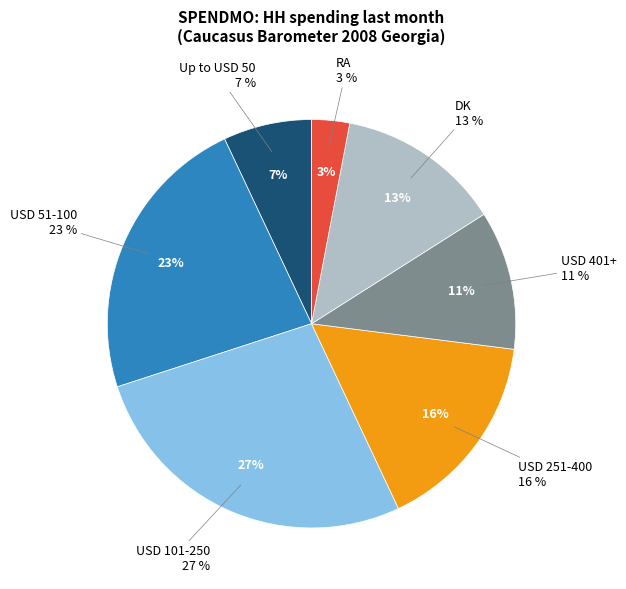

Does Up to USD 50 account for over 50% of the chart?

No